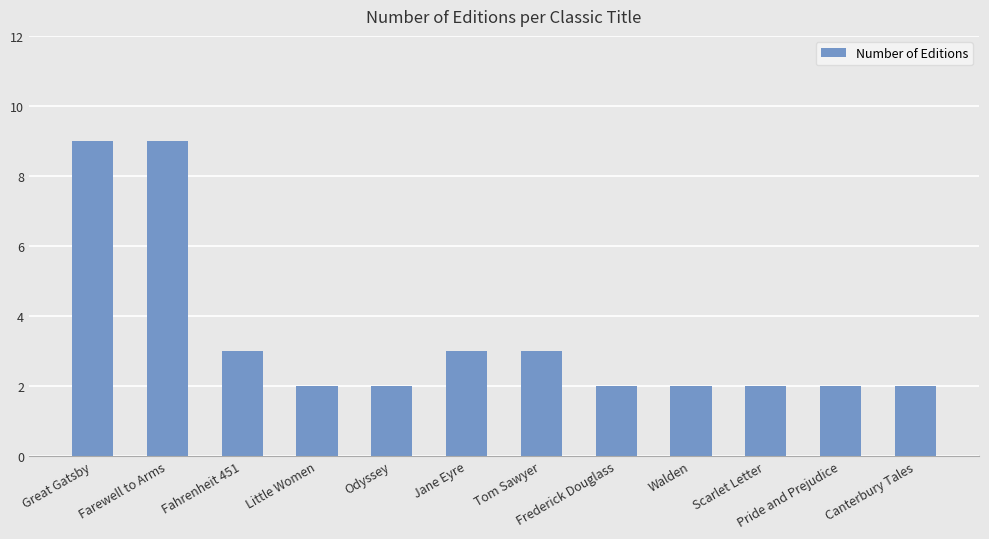

What is the label of the 4th bar from the right?

Walden